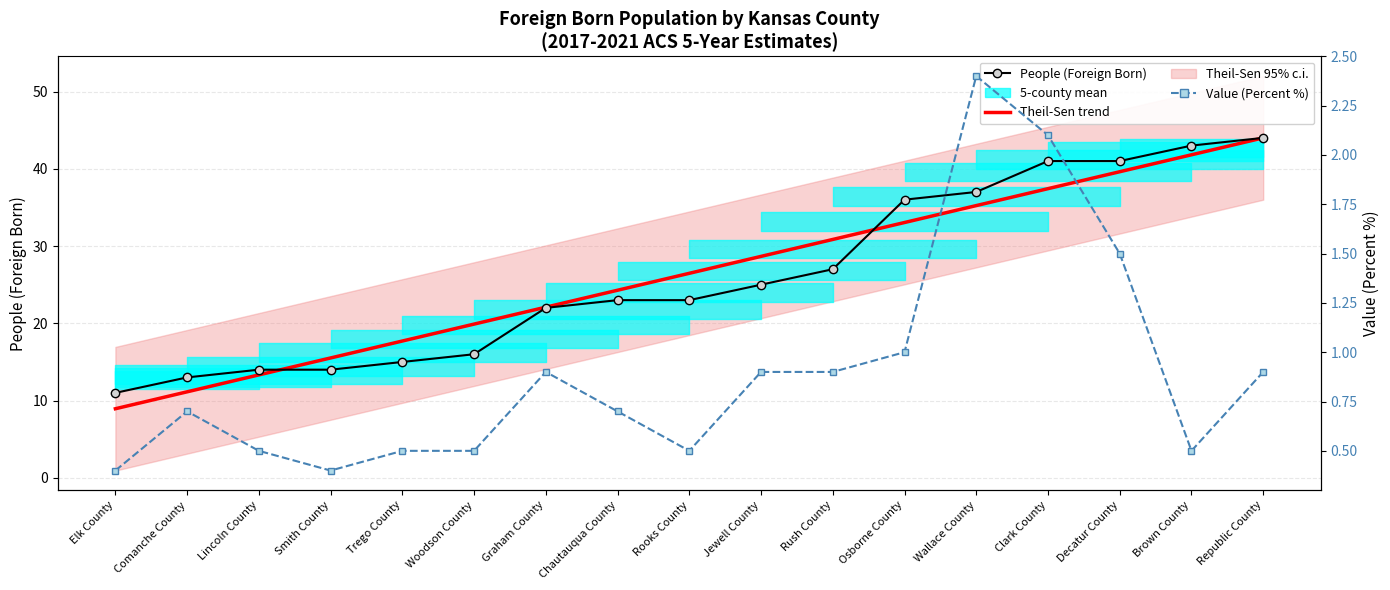

What is the sum of the Value (Percent %) values at Rush County and Republic County?

1.8